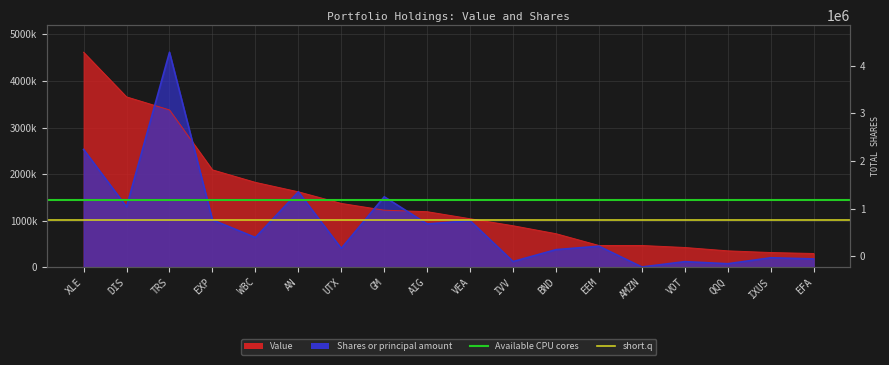

True or false: short.q has a value of 1399413.0 at XLE.

False